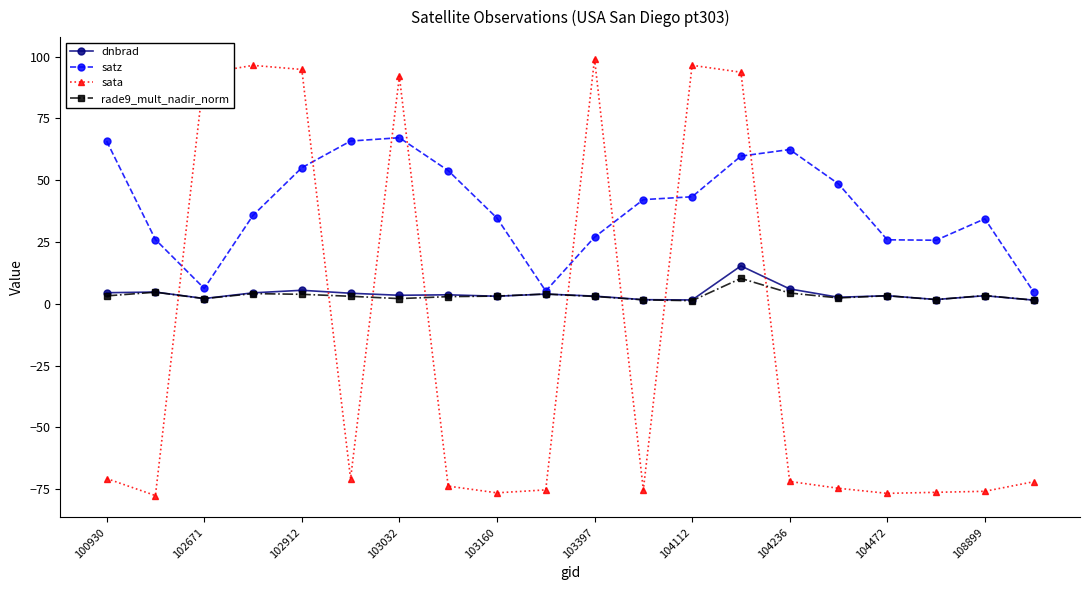

How many data points does each series have?

20